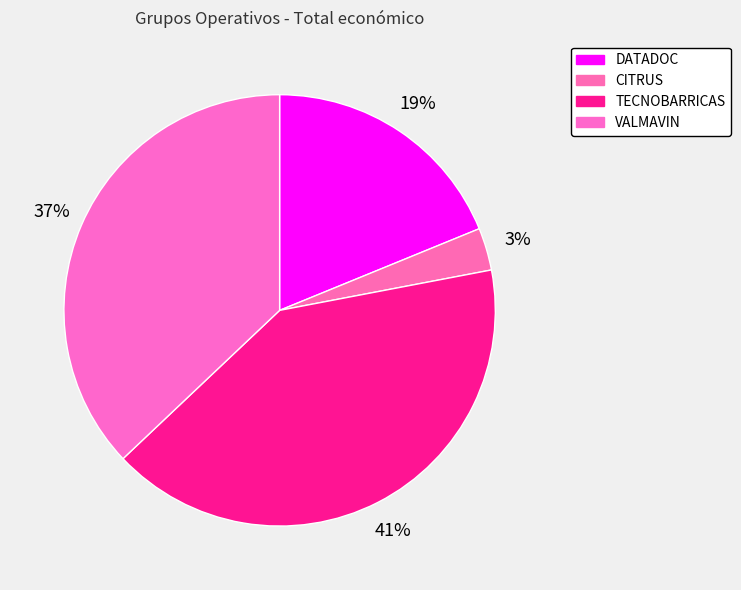

Rank the categories by value from lowest to highest.

CITRUS, DATADOC, VALMAVIN, TECNOBARRICAS